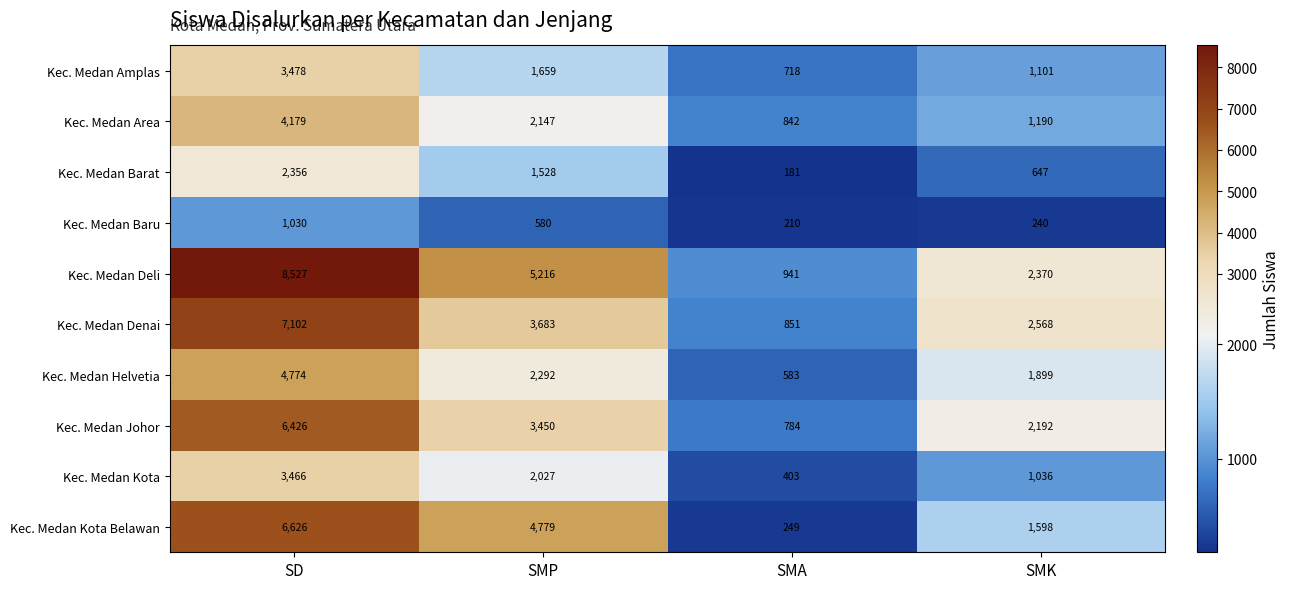

What is the maximum value shown in the chart?

8527